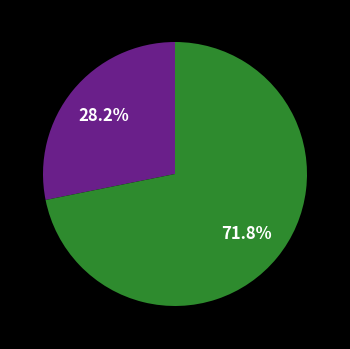

Is there a majority slice in this chart?

Yes